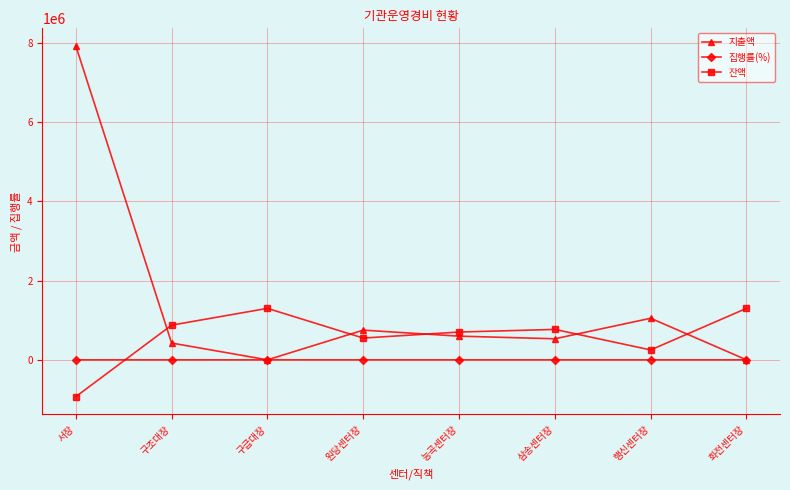

How many lines are shown in the chart?

3